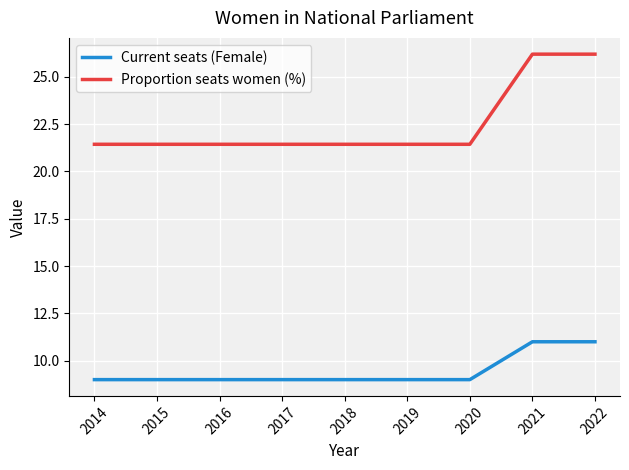

Rank the series at 2016 from highest to lowest value.

Proportion seats women (%), Current seats (Female)